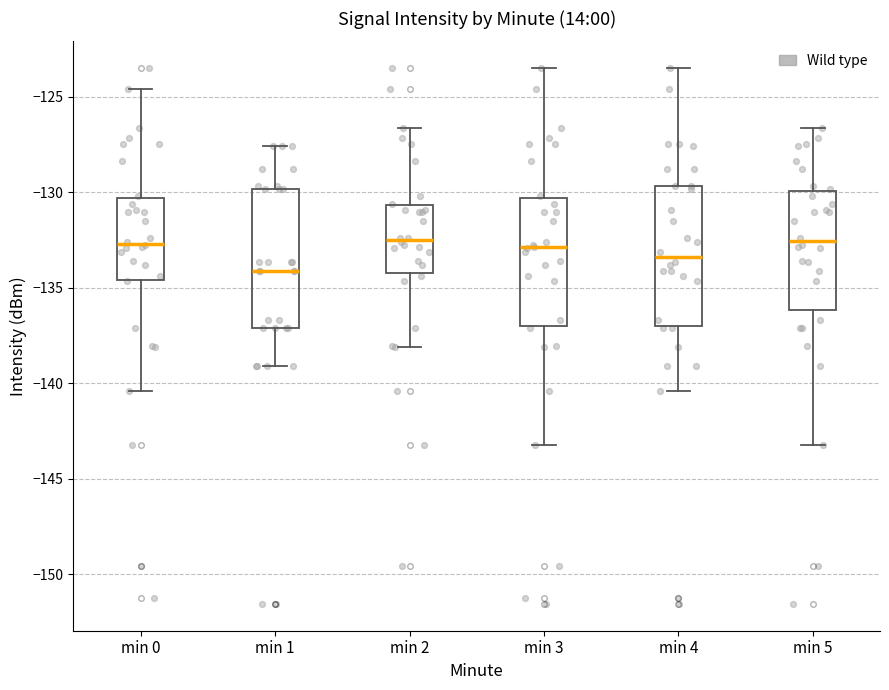

Reading left to right, read every box against the y-axis: the position of its median line, the range the box covers, and the ends of its whiskers. The values are not printed on the chart, so give them approximately, as read against the axis.

min 0: median -132.5, box -134.5 to -130.5, whiskers -140.5 to -124.5
min 1: median -134.0, box -137.0 to -130.0, whiskers -139.0 to -127.5
min 2: median -132.5, box -134.0 to -130.5, whiskers -138.0 to -126.5
min 3: median -133.0, box -137.0 to -130.5, whiskers -143.5 to -123.5
min 4: median -133.5, box -137.0 to -129.5, whiskers -140.5 to -123.5
min 5: median -132.5, box -136.0 to -130.0, whiskers -143.5 to -126.5